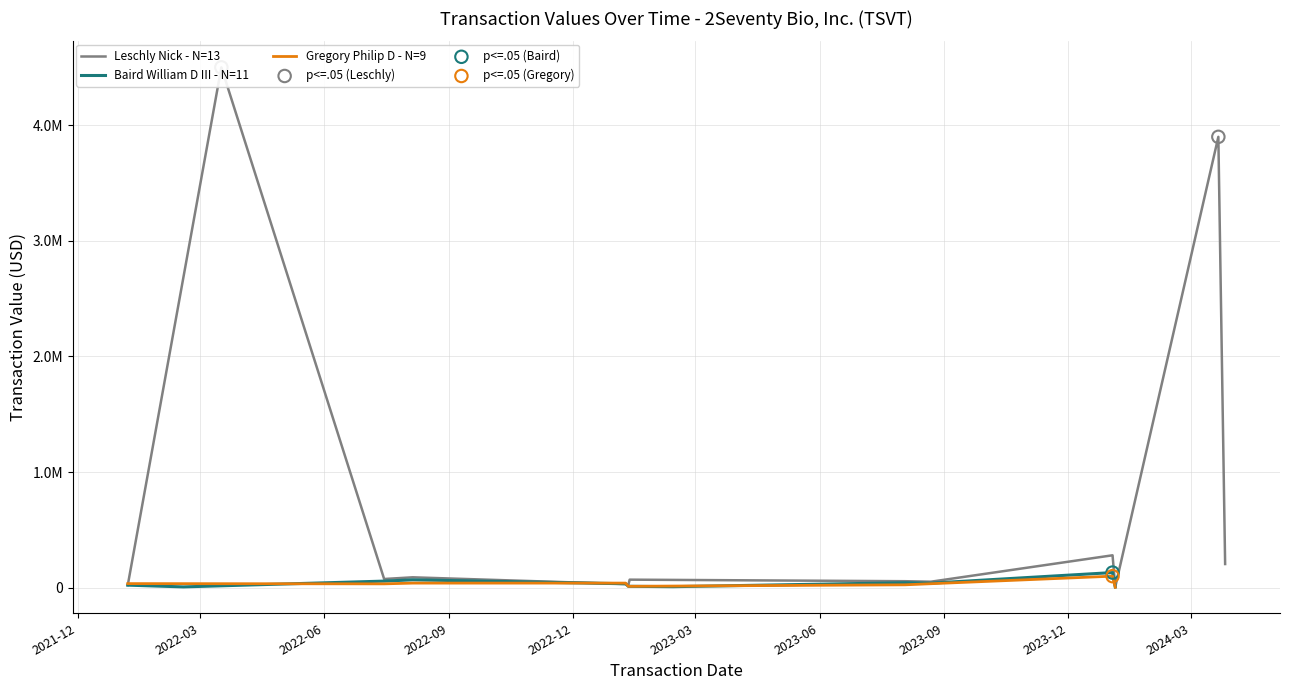

Which series reaches the maximum Y coordinate?

Leschly Nick